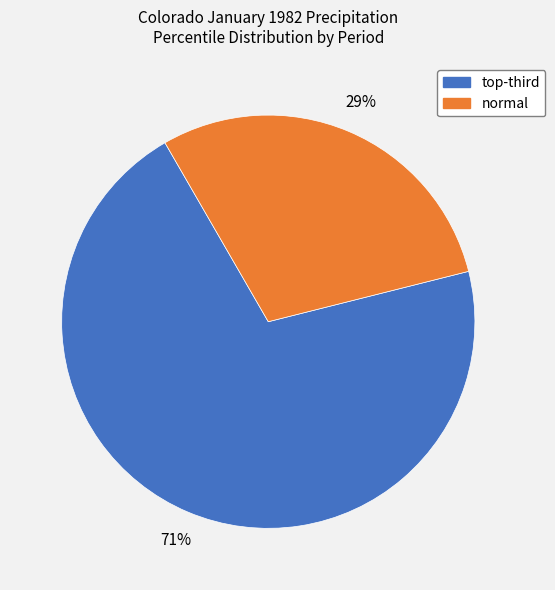

Does any single category account for the majority?

Yes